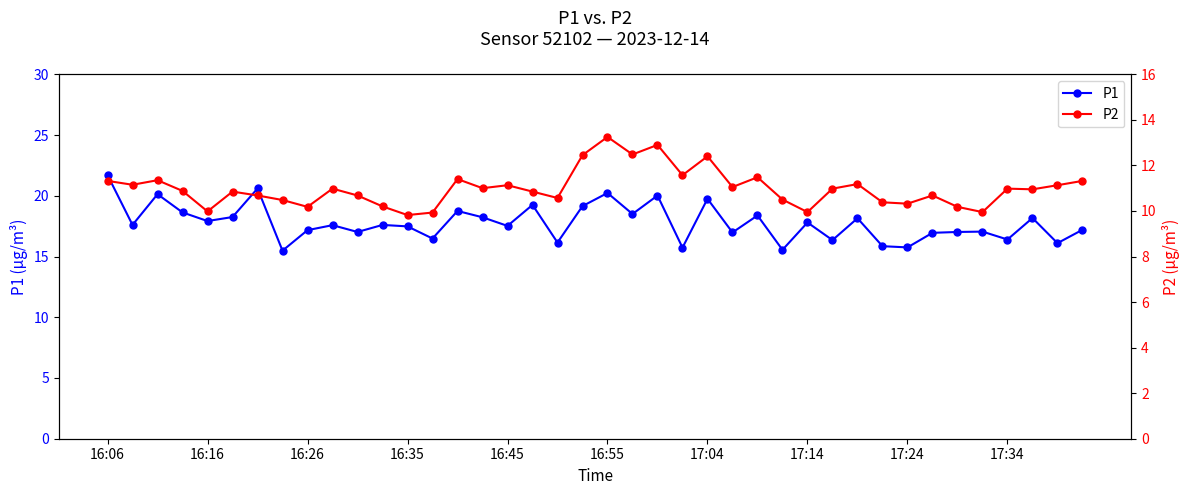

True or false: P1 and P2 intersect in this chart.

False